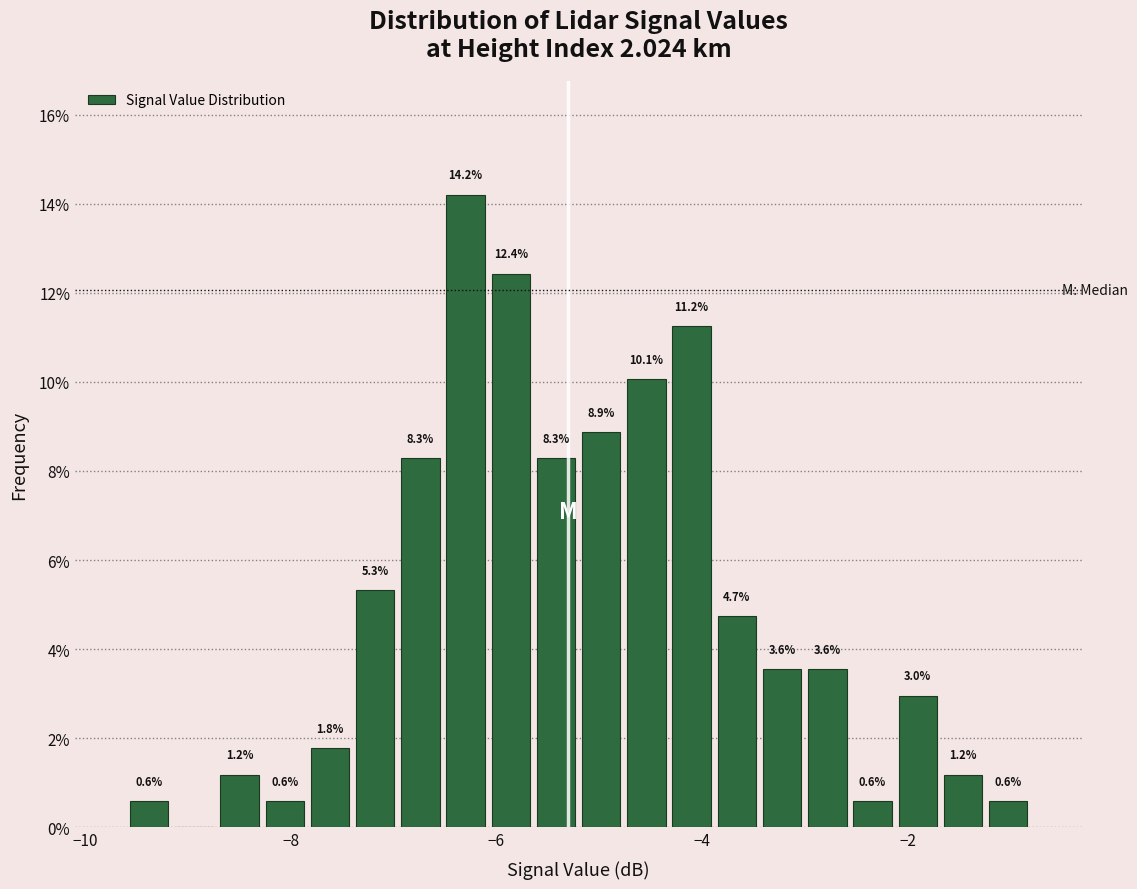

Read against the x-axis, roughly where is the centre of the tallest bar?

-6.2